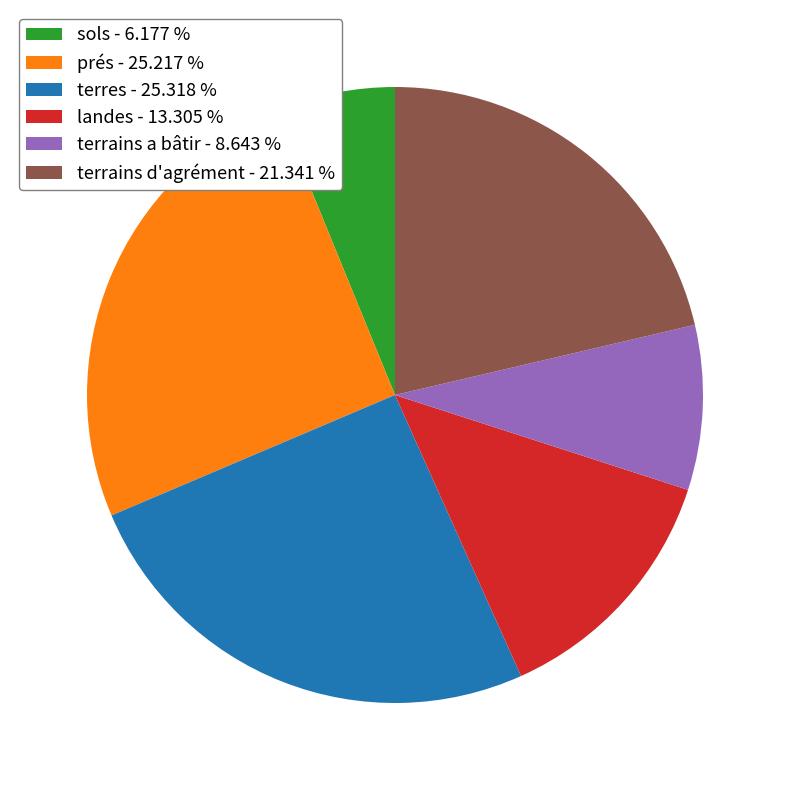

Do terrains d'agrément - 21.341 % and prés - 25.217 % together represent more than half of the pie?

No